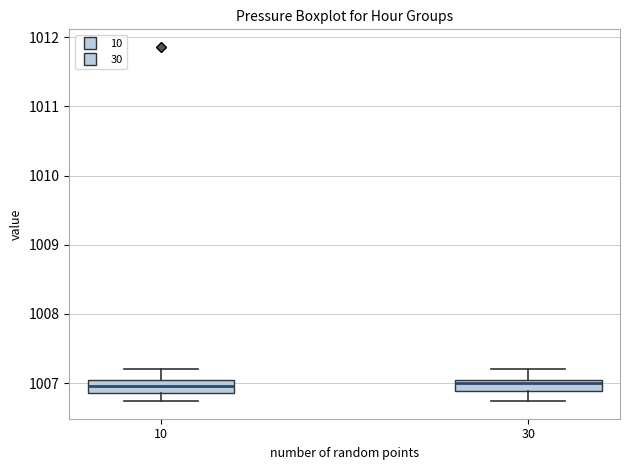

Reading left to right, read every box against the y-axis: the position of its median line, the range the box covers, and the ends of its whiskers. The values are not printed on the chart, so give them approximately, as read against the axis.

10: median 1007.0, box 1006.9 to 1007.1, whiskers 1006.7 to 1007.2
30: median 1007.0, box 1006.9 to 1007.1, whiskers 1006.7 to 1007.2